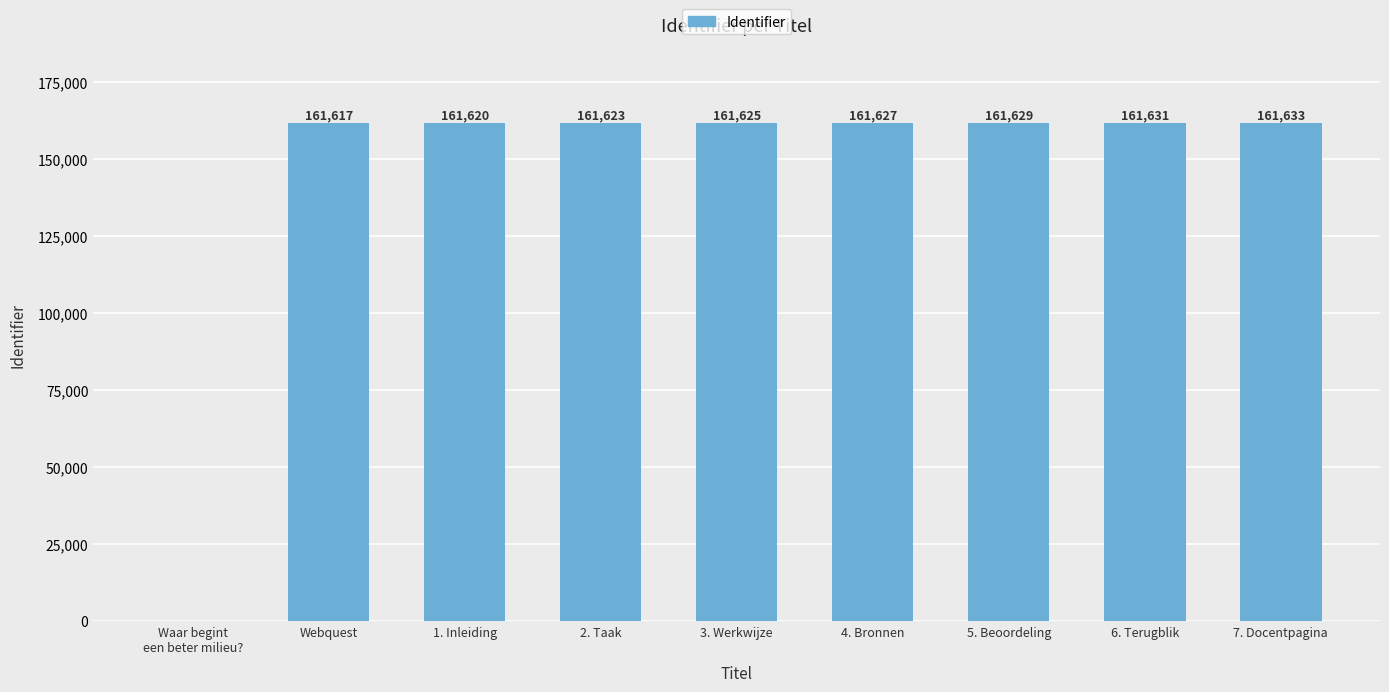

What is the greatest value displayed?

161633